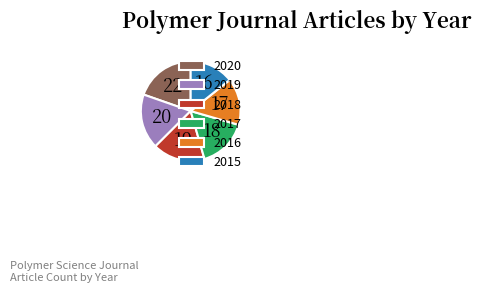

Rank the categories by value from lowest to highest.

2015, 2016, 2017, 2018, 2019, 2020